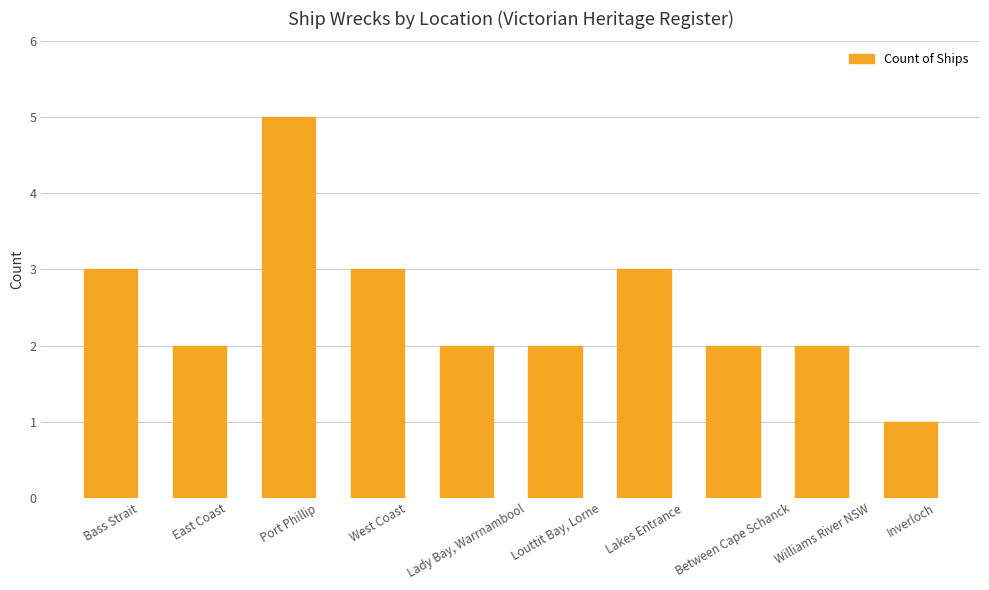

Which has a higher value, East Coast or Inverloch?

East Coast